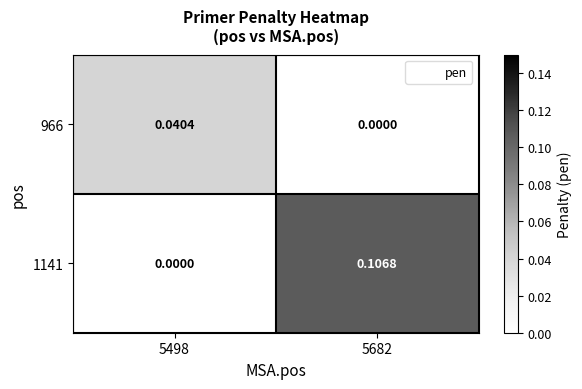

Rank the series at 5682 from lowest to highest value.

966, 1141